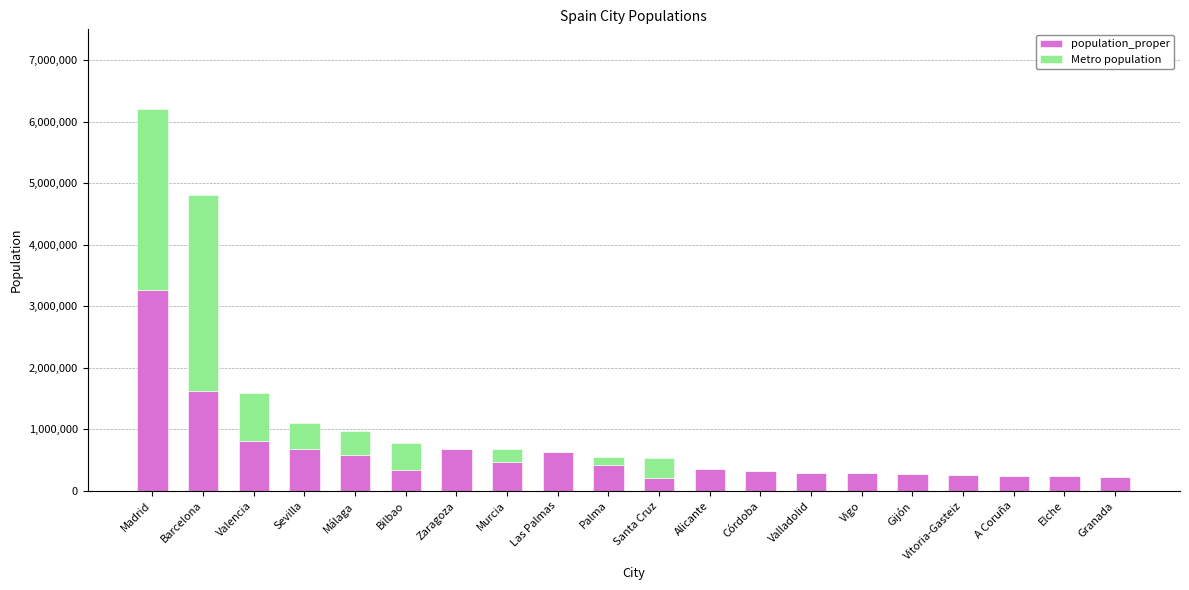

Which category has the highest value in the population_proper series?

Madrid